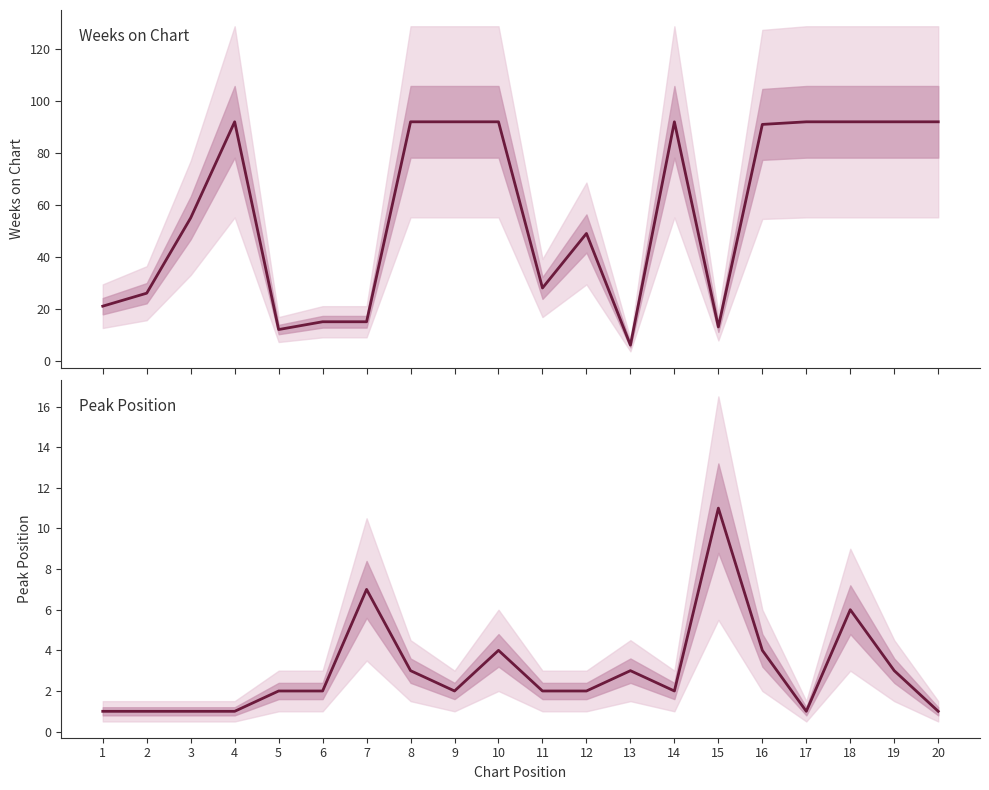

True or false: Peak Position has a value of 18 at 15.

False